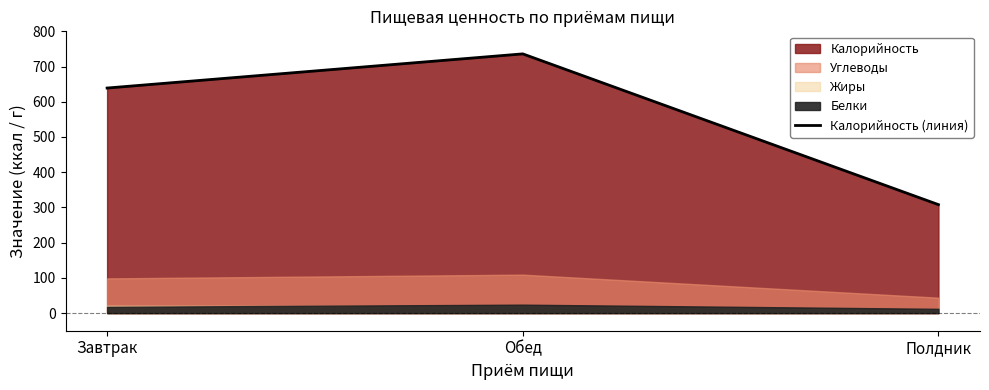

What is the difference between the second highest and minimum values?

331